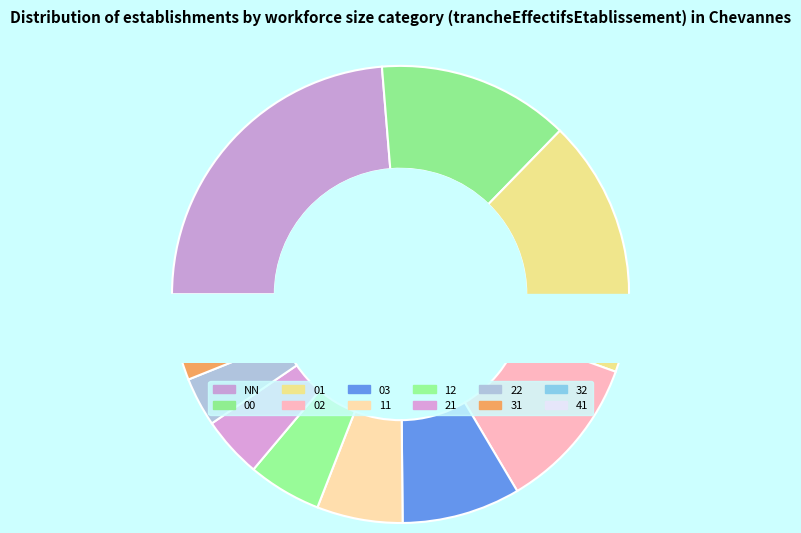

Approximately how many times larger is the value at 03 compared to NN?

0.4